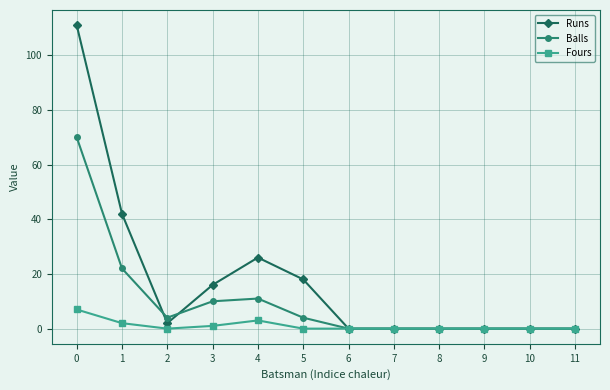

What is the maximum value shown in the chart?

111